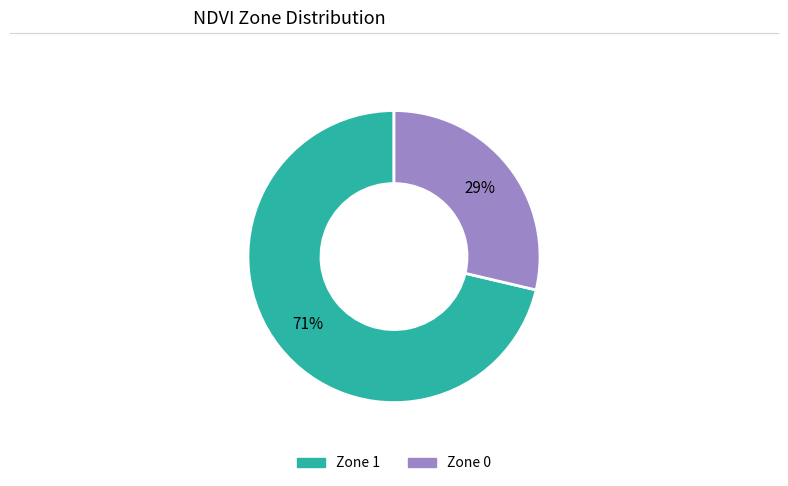

Which has a higher value, Zone 1 or Zone 0?

Zone 1